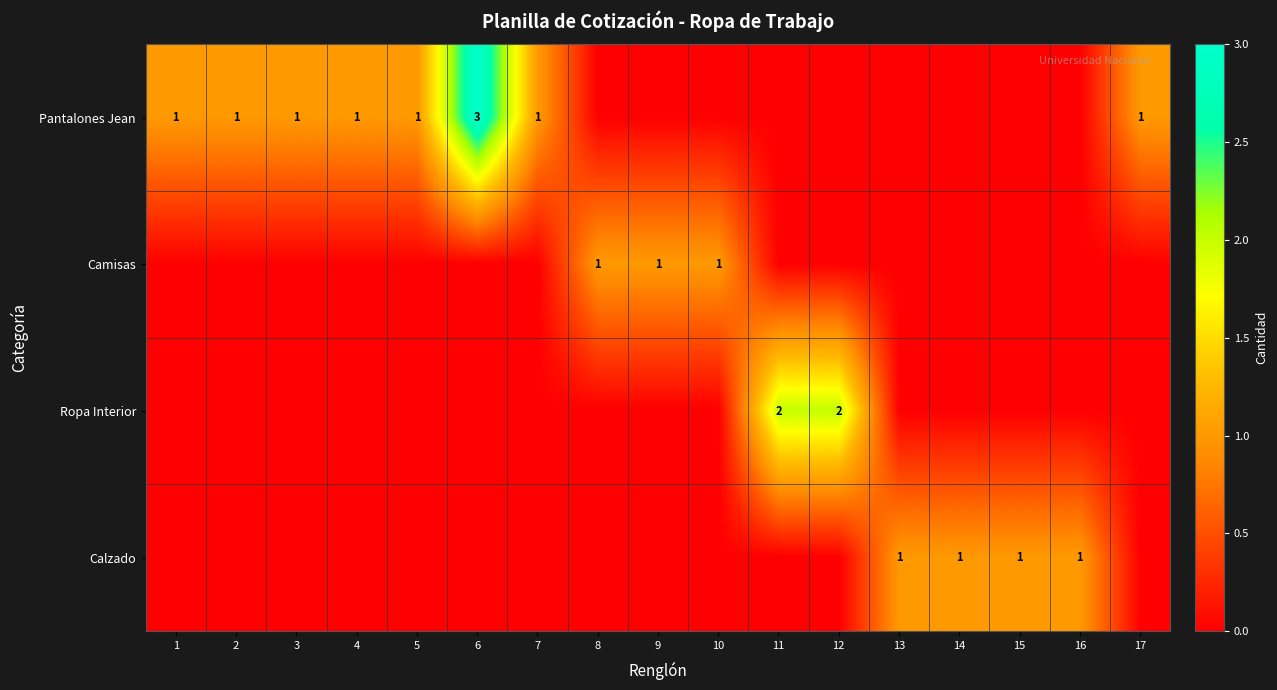

The Pantalones Jean series shows 3 at 6. True or false?

True